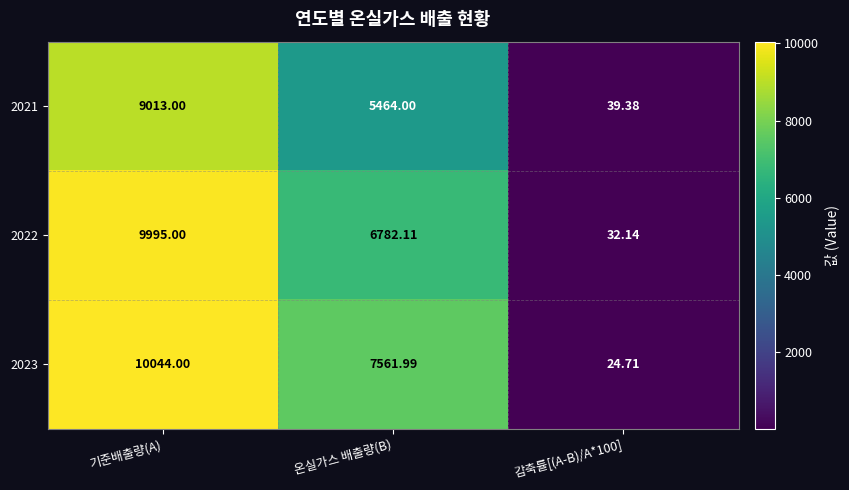

At which category is the sum across all series the highest?

기준배출량(A)